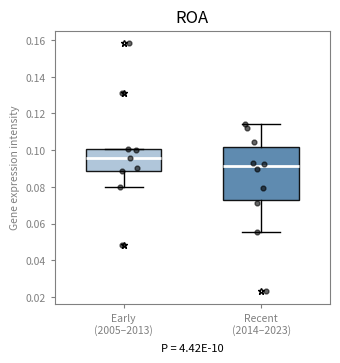

Reading left to right, read every box against the y-axis: the position of its median line, the range the box covers, and the ends of its whiskers. The values are not printed on the chart, so give them approximately, as read against the axis.

Early (2005–2013): median 0.096, box 0.088 to 0.100, whiskers 0.080 to 0.100
Recent (2014–2023): median 0.092, box 0.074 to 0.102, whiskers 0.056 to 0.114